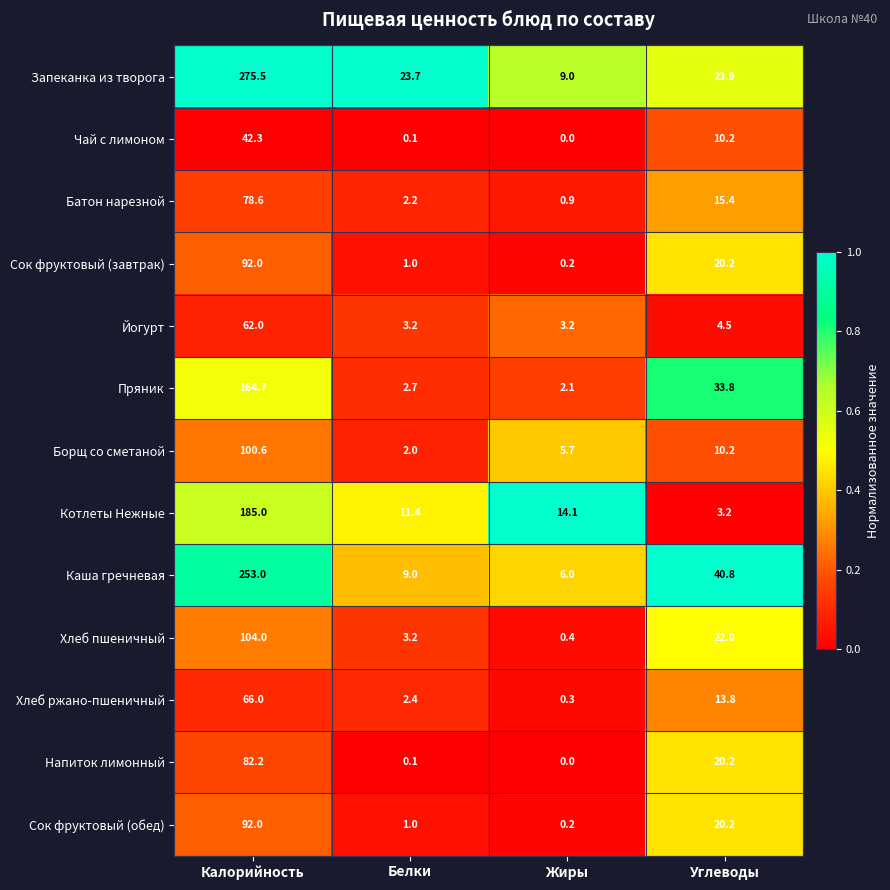

What is the sum of all Запеканка из творога values?

332.1